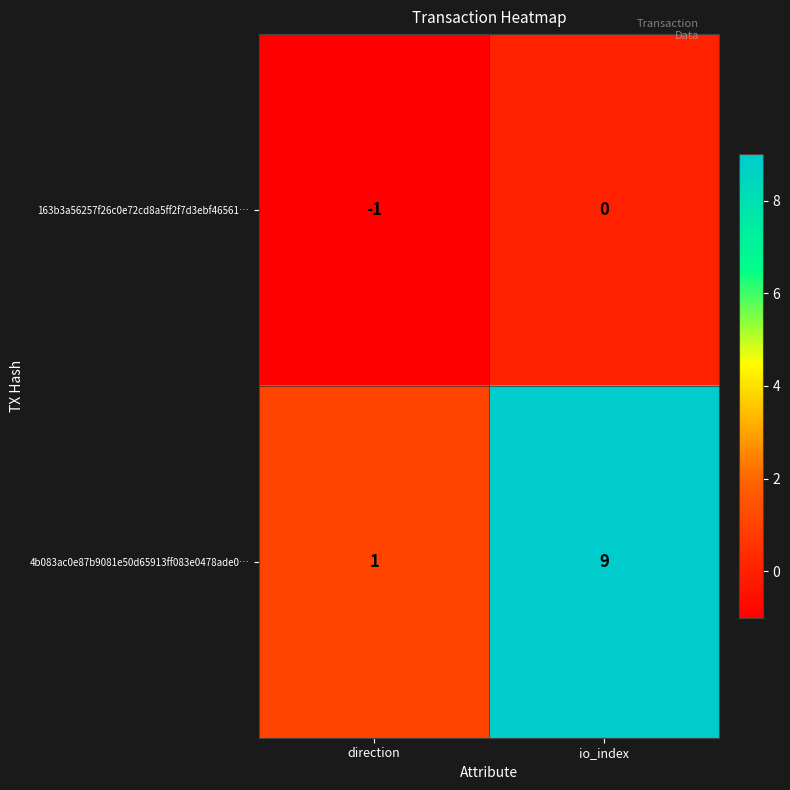

Is it true that 4b083ac0e87b9081e50d65913ff083e0478ade0… equals 2 at direction?

False